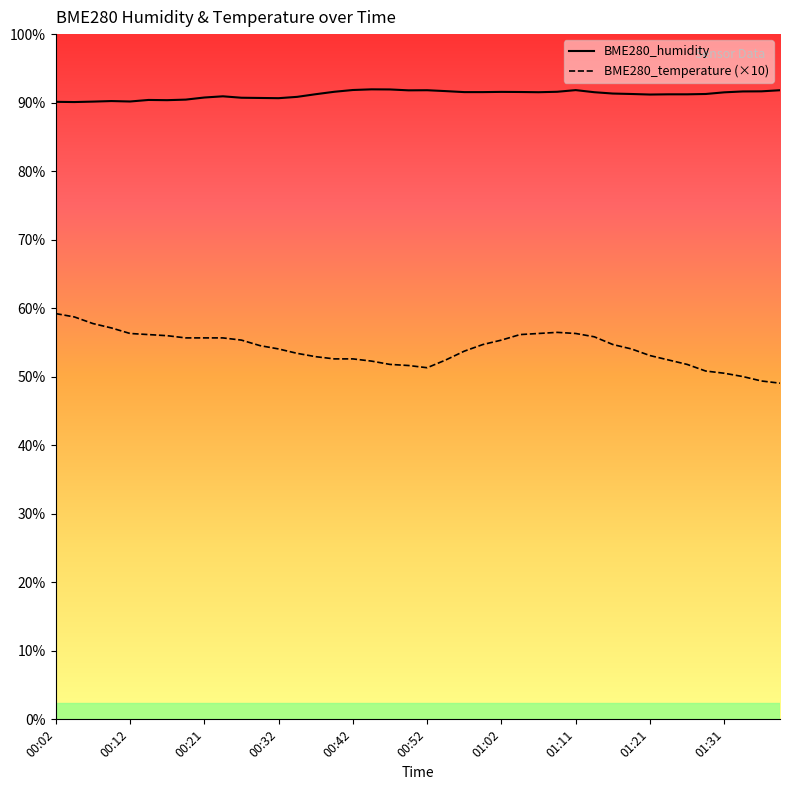

At which label is BME280_humidity closest to 58?

00:04